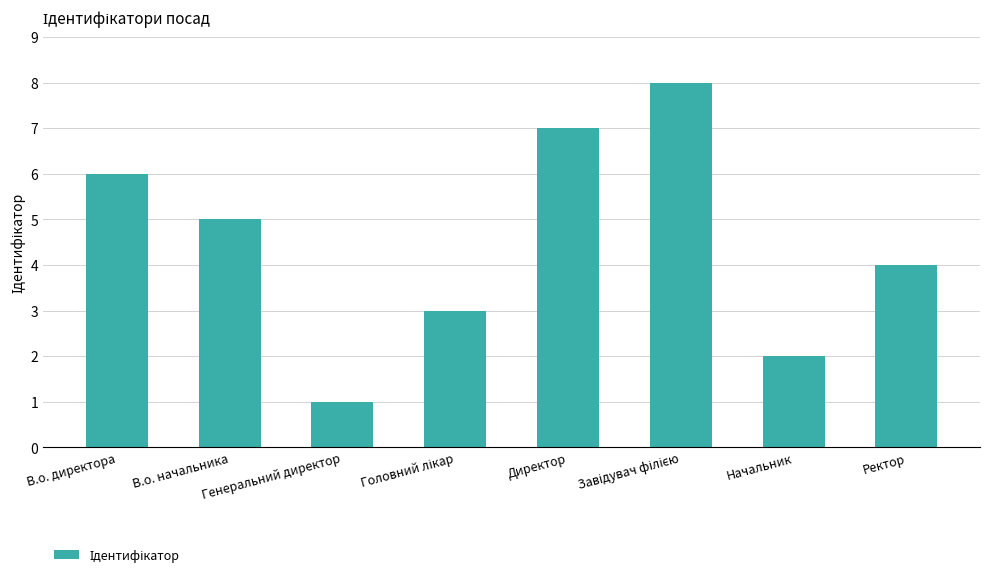

How many data points does each series have?

8